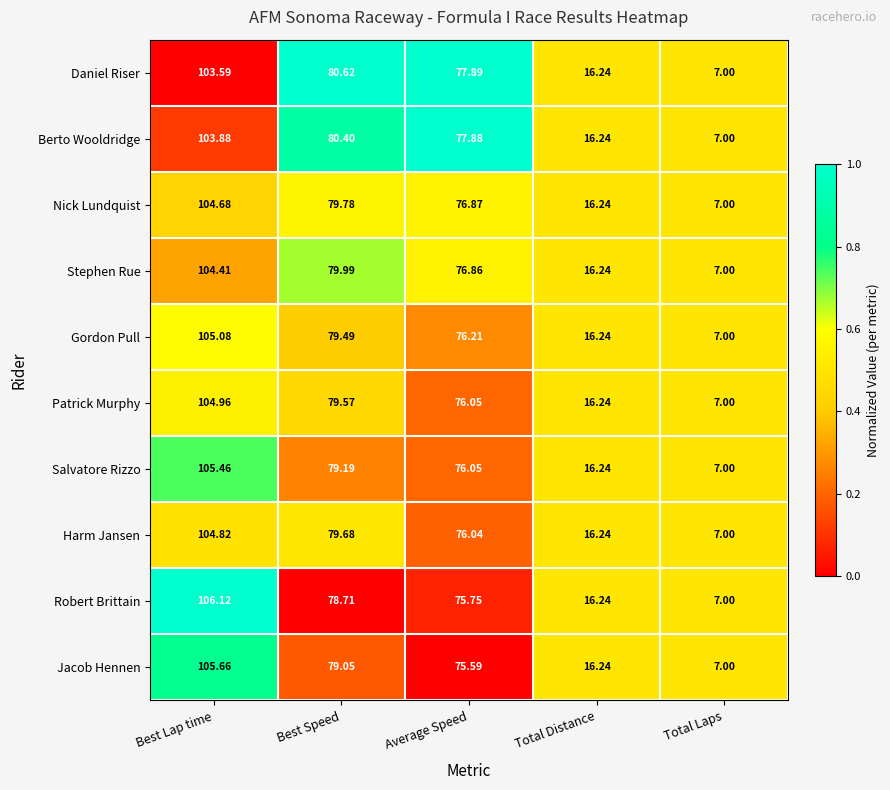

Between Best Speed and Total Laps, which series saw the biggest shift?

Daniel Riser